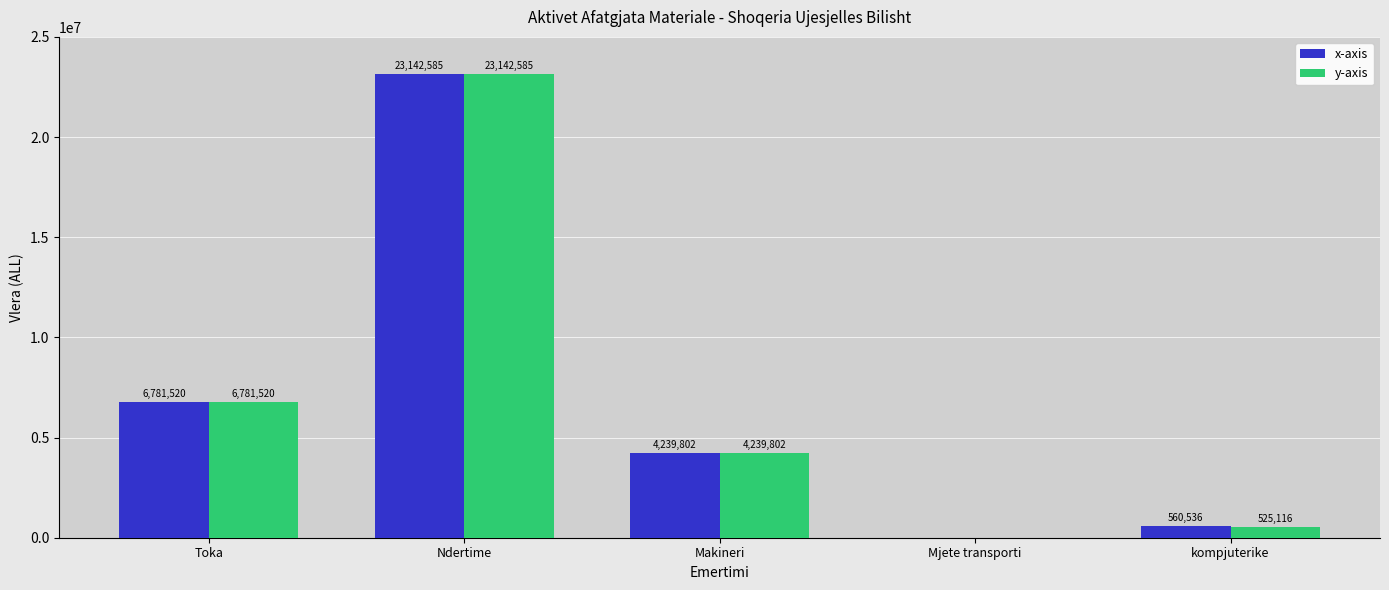

Does the chart contain stacked bars?

No